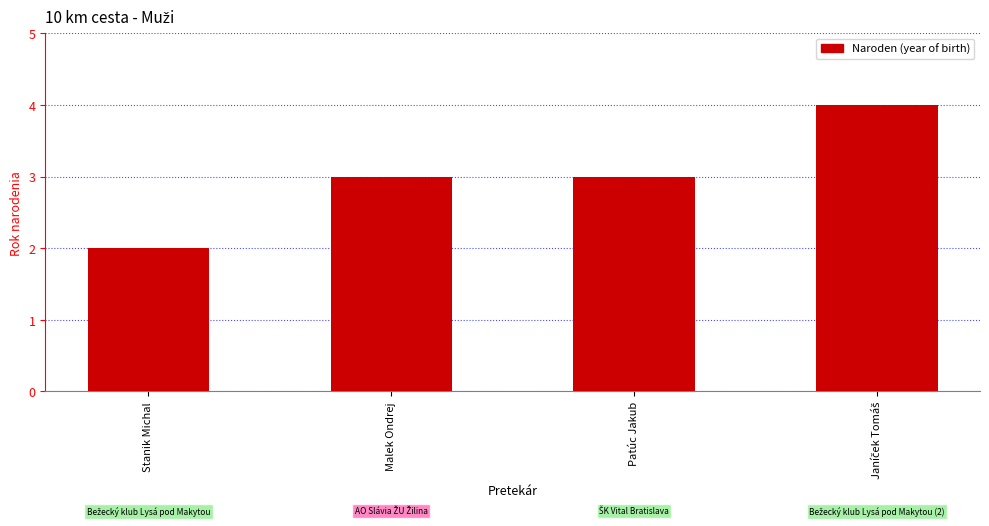

What is the greatest value displayed?

4